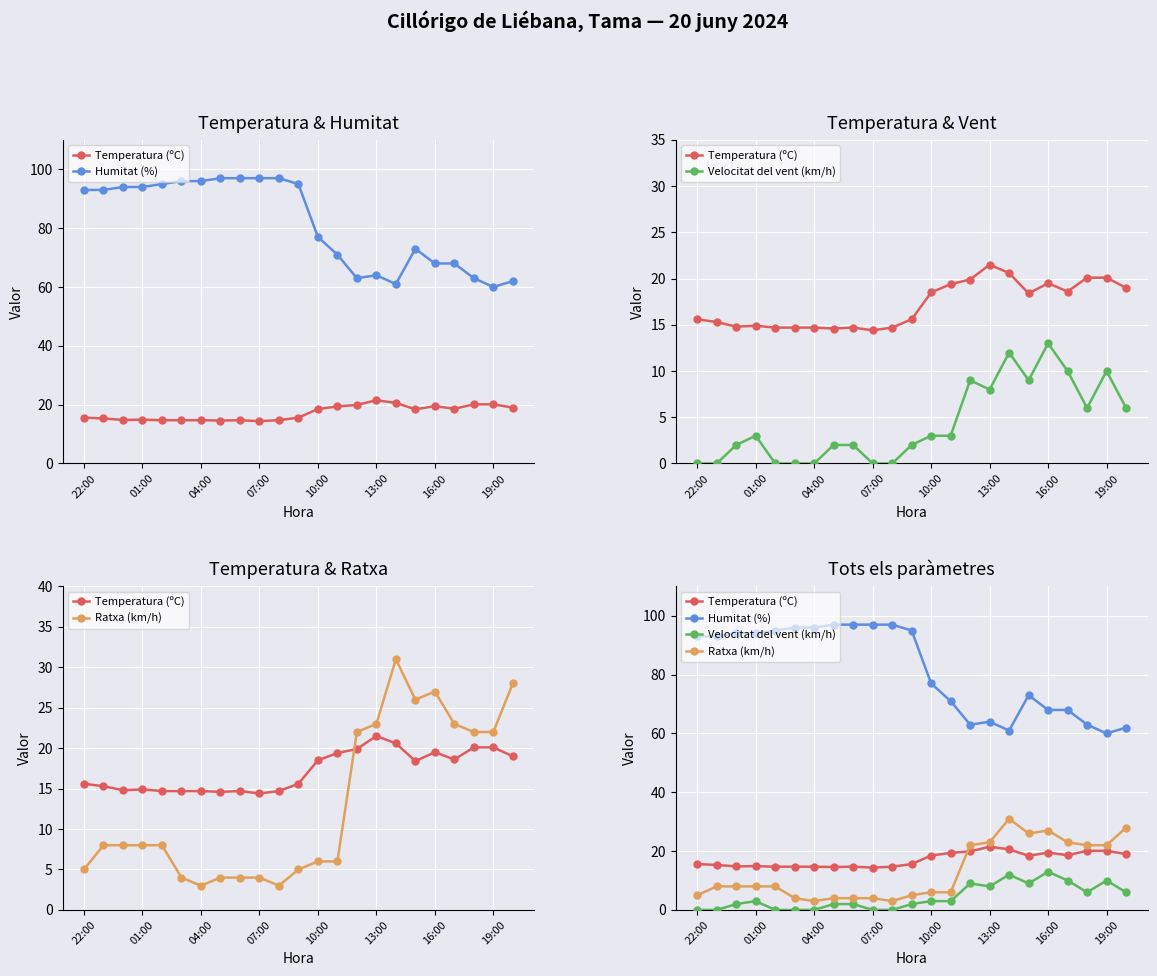

True or false: Ratxa (km/h) has more than 0 interior local peaks.

True